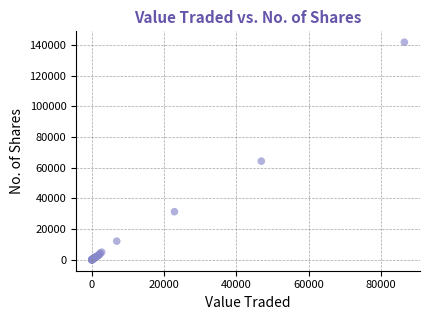

What Y value in the scatter plot is closest to 70918?

64341